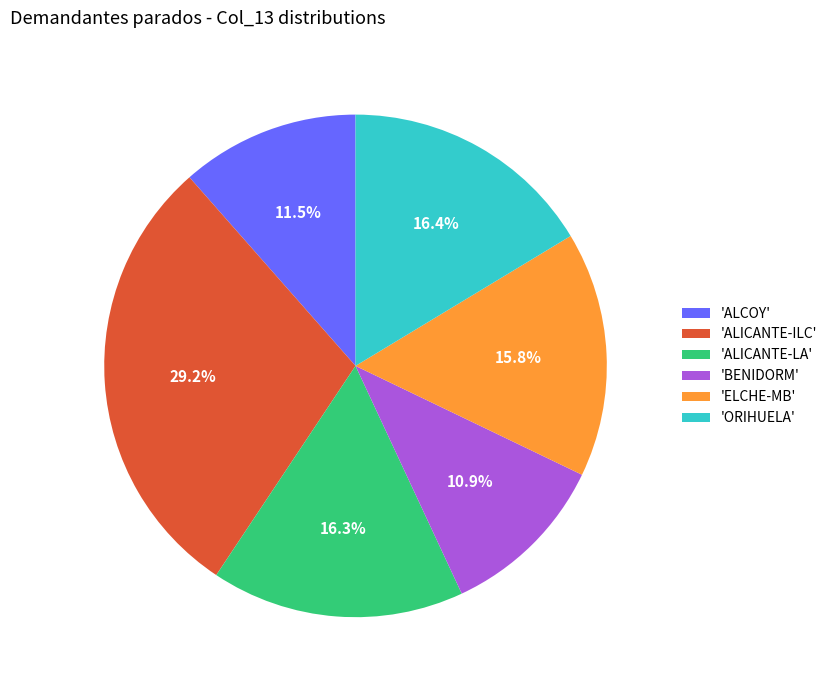

What is the smallest slice in the pie chart?

'BENIDORM'